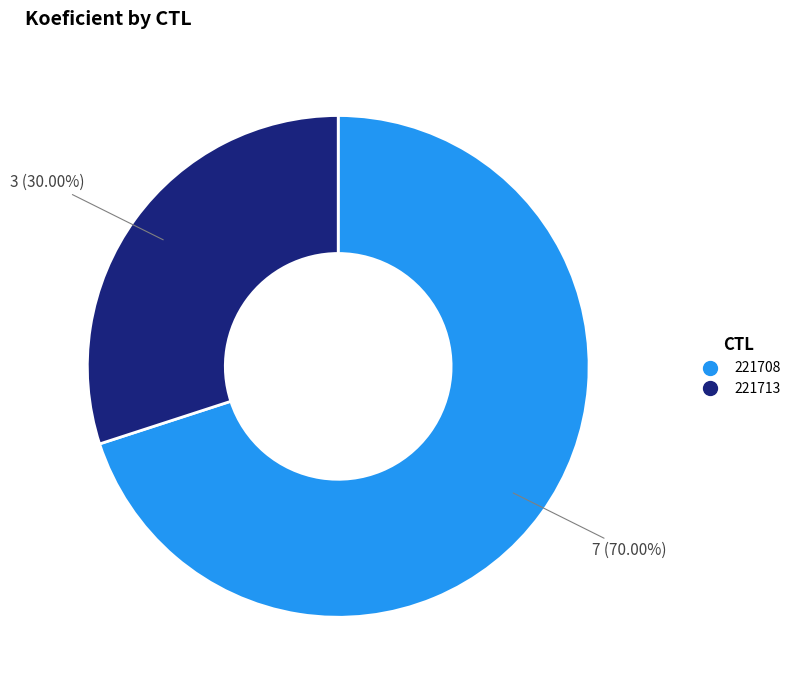

Between 221713 and 221708, which is larger?

221708